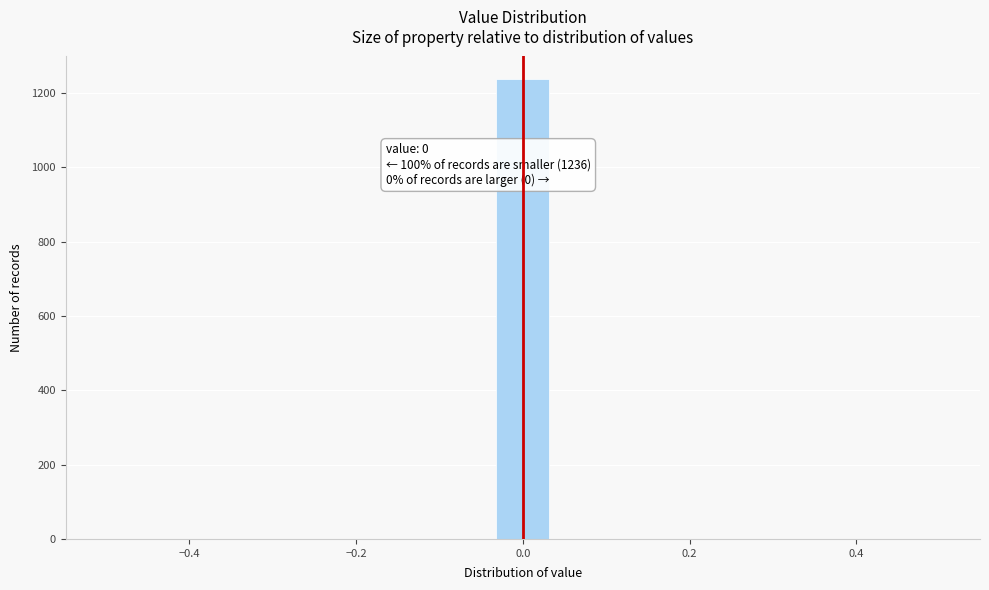

Around what value on the x-axis is the tallest bar? Give the approximate position of its centre, as read against the axis.

0.00